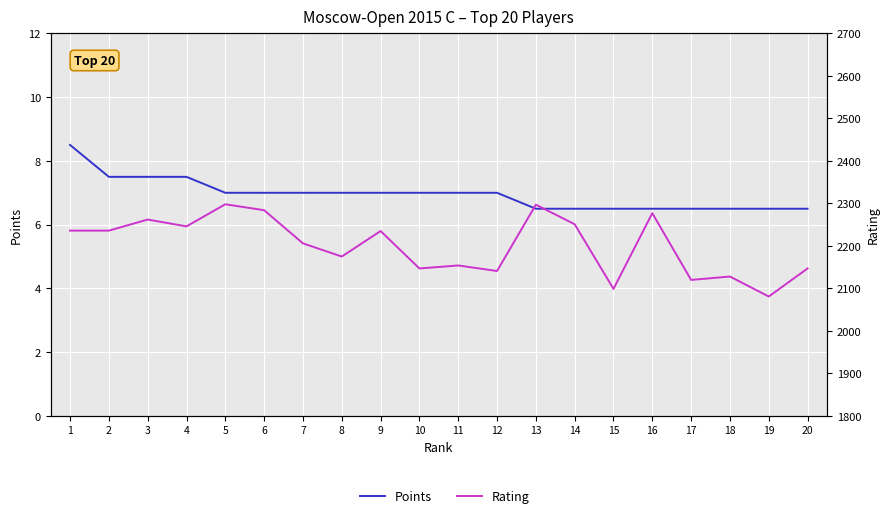

What is the difference between the Points values at 3 and 13?

1.0